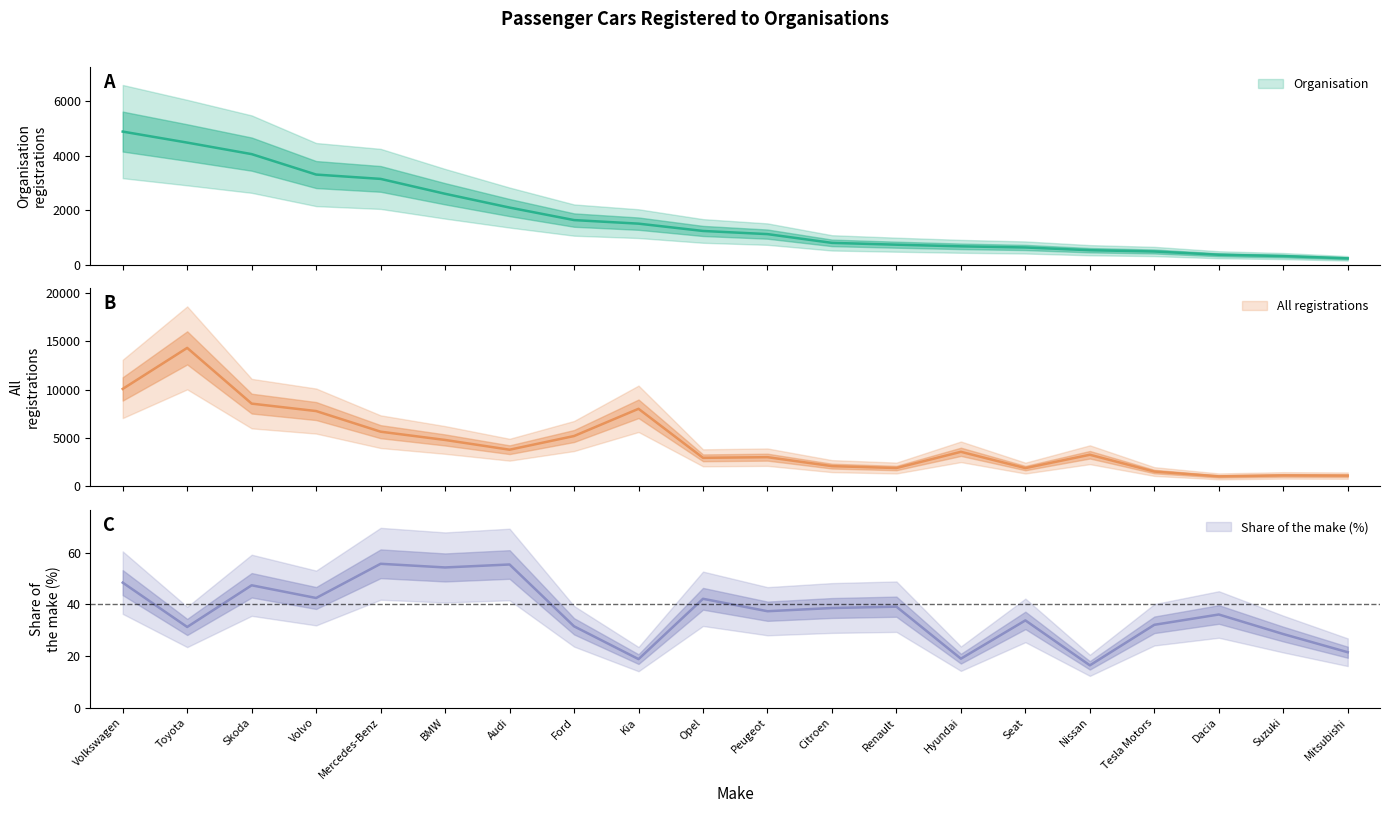

True or false: Organisation and All intersect in this chart.

False